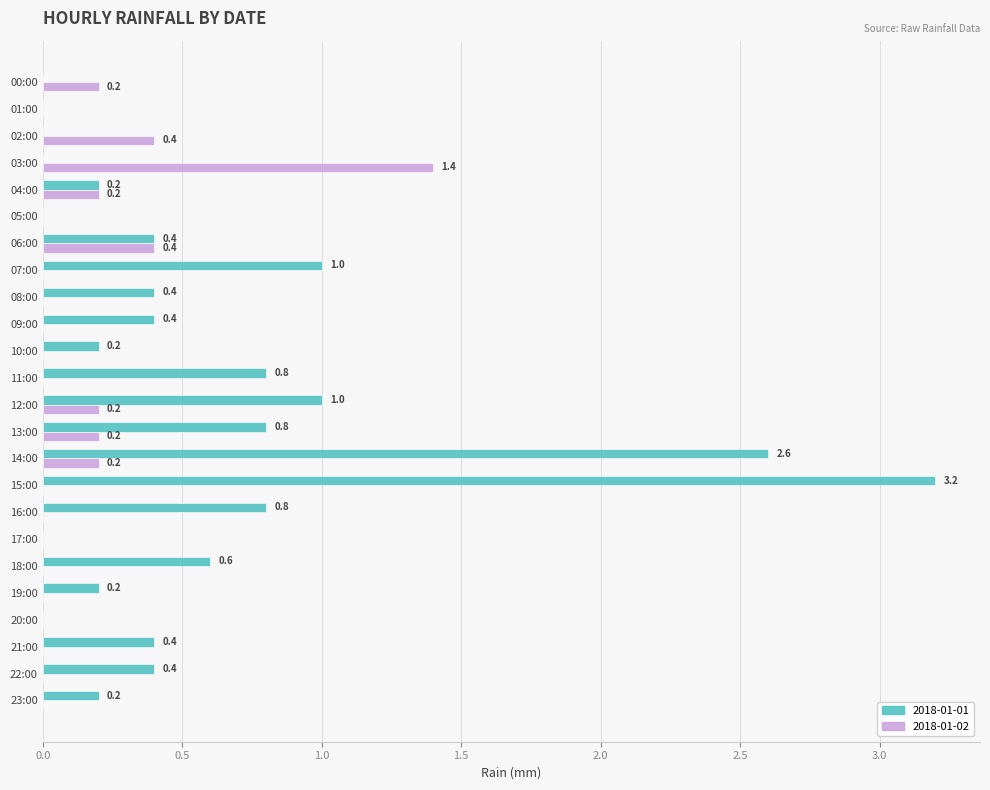

What is the sum of the 2018-01-01 values at 07:00 and 12:00?

2.0